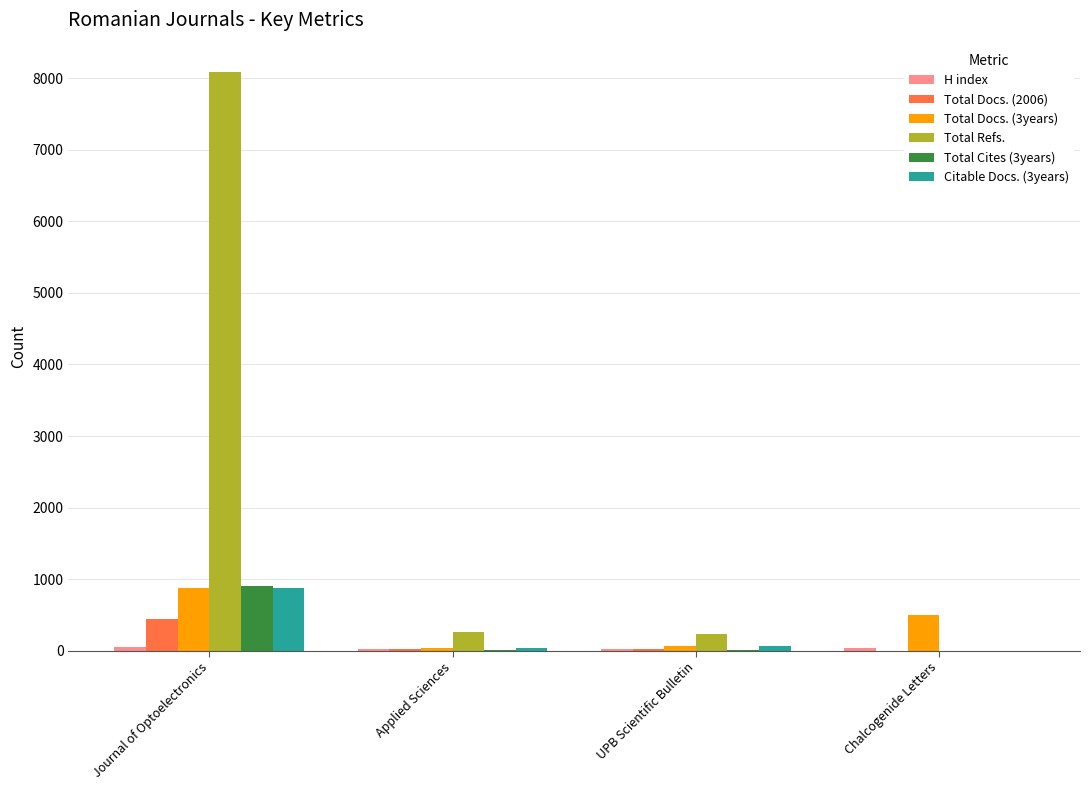

Is it true that Total Refs. equals -3555 at Chalcogenide Letters?

False